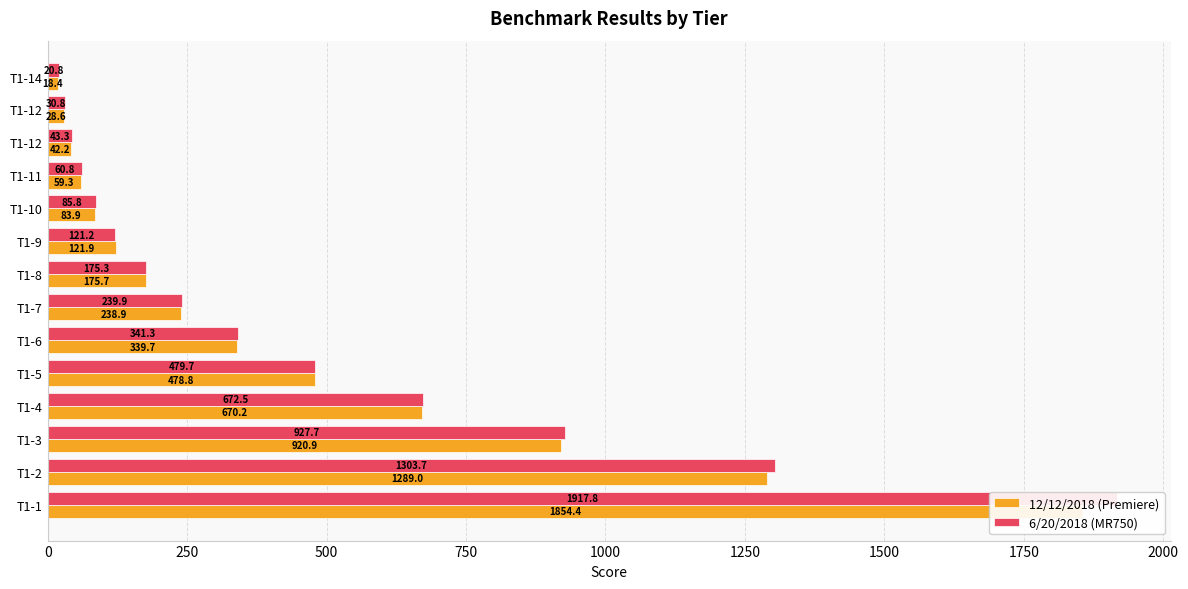

How many groups of bars are there?

14